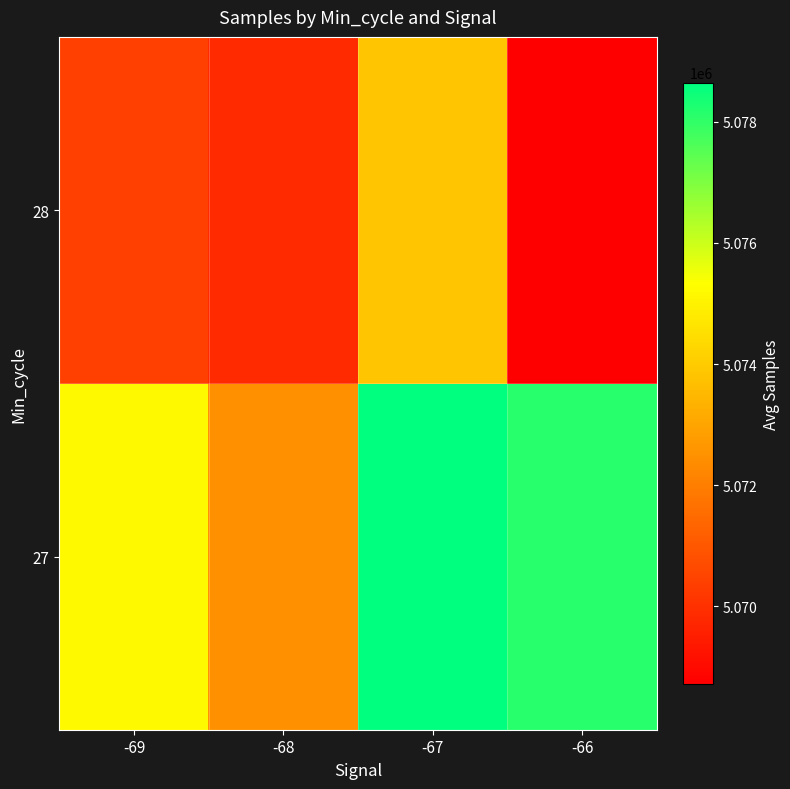

Reading right to left, transcribe all the data shown in this chart.

27: -66=5078113.0	-67=5078646.2	-68=5072508.9	-69=5075192.0
28: -66=5068719.0	-67=5073875.4	-68=5069821.8	-69=5070394.0